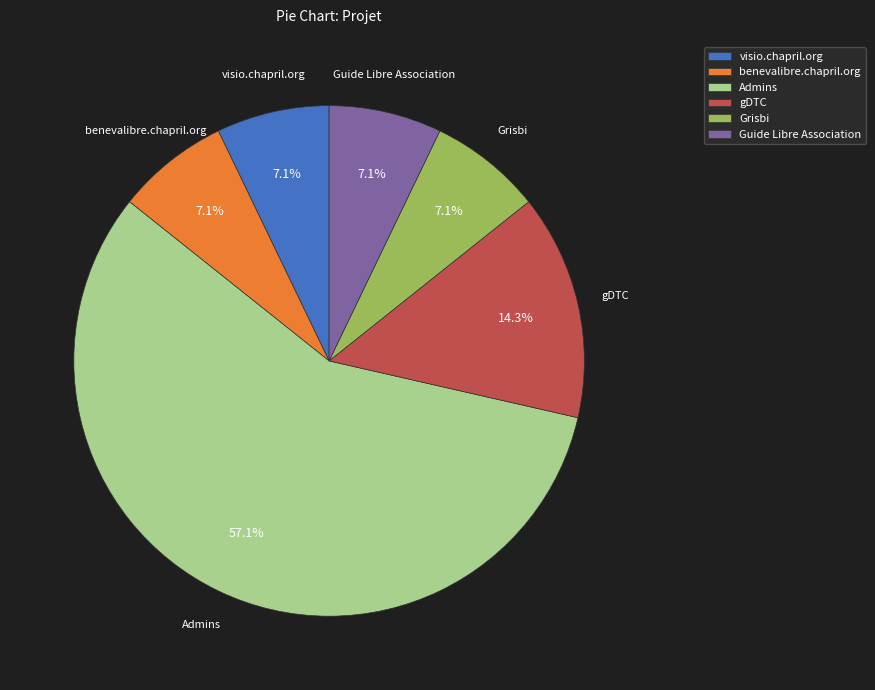

How many slices are in this pie chart?

6